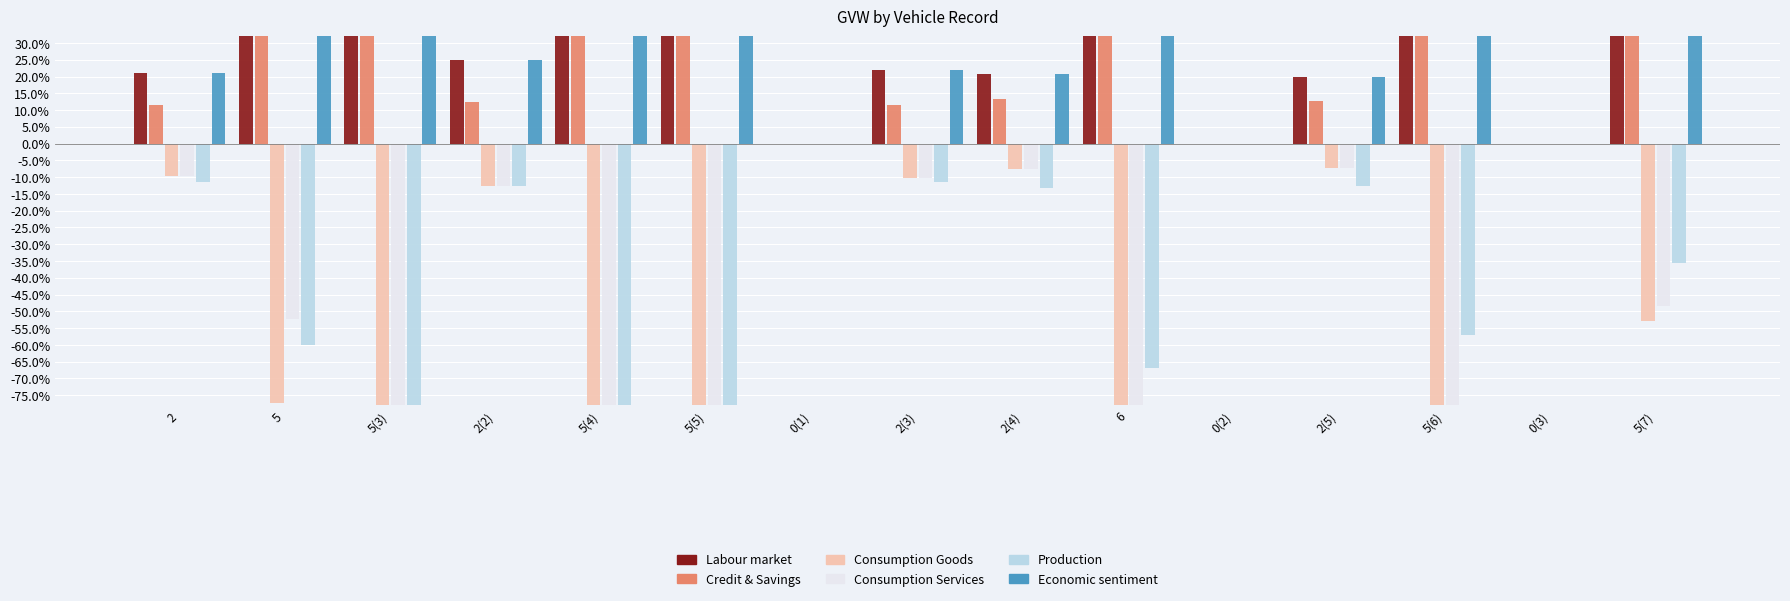

How many values in the Consumption Services series are below 0?

12